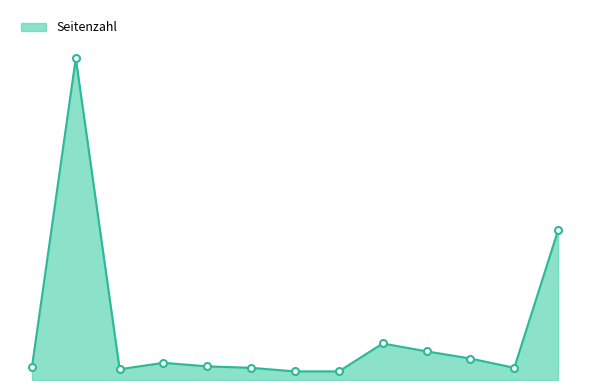

True or false: there are more than 0 points higher than both neighbors.

True